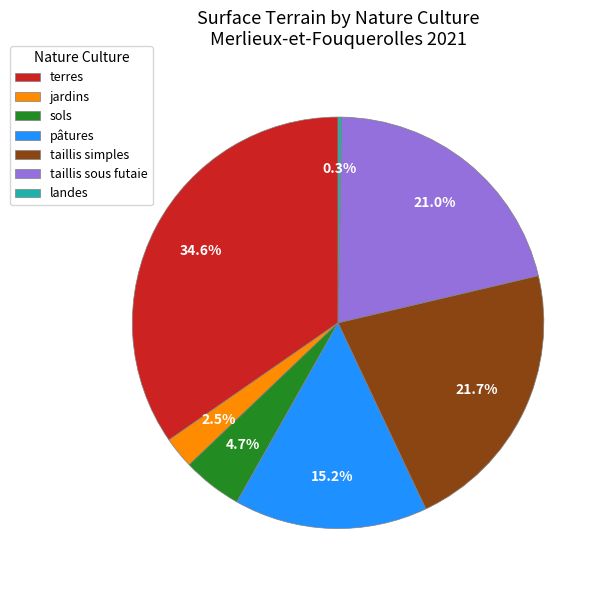

Rank the categories by value from highest to lowest.

terres, taillis simples, taillis sous futaie, pâtures, sols, jardins, landes